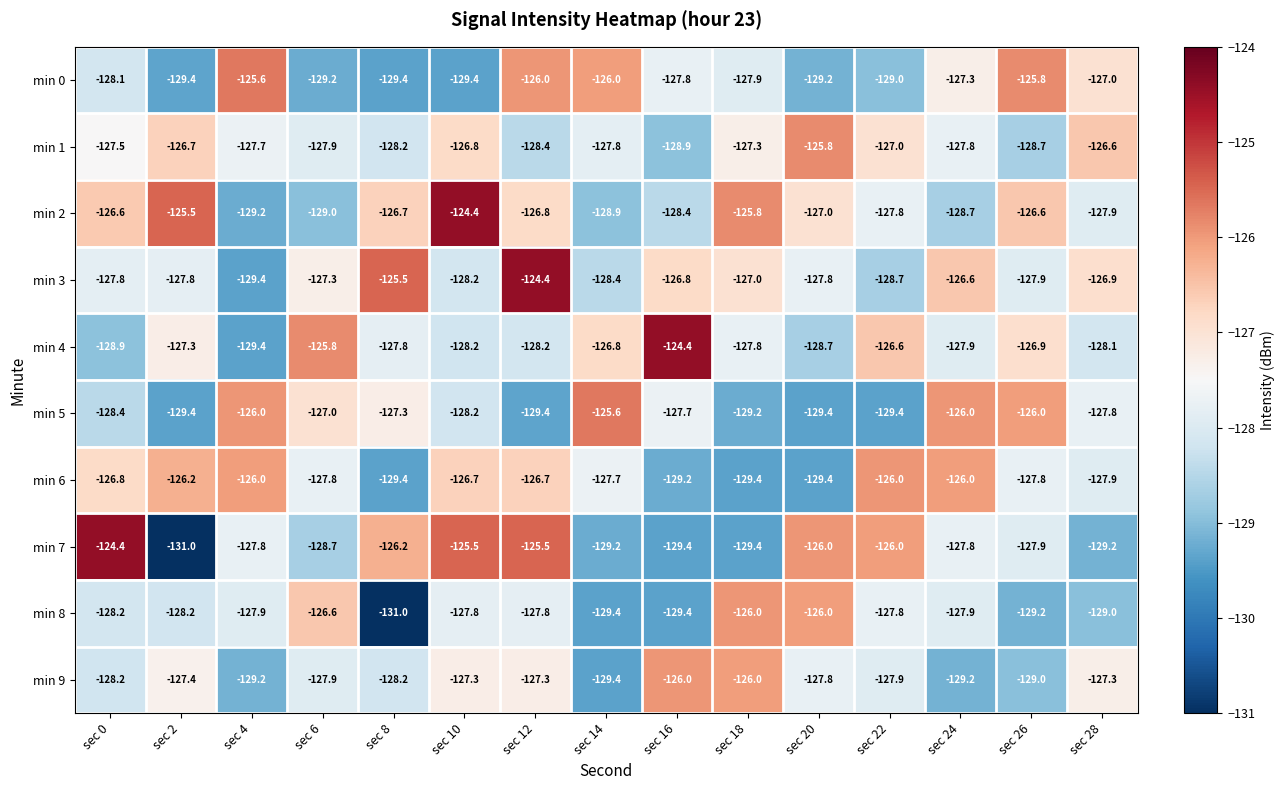

At how many categories does at least one series exceed -127?

15